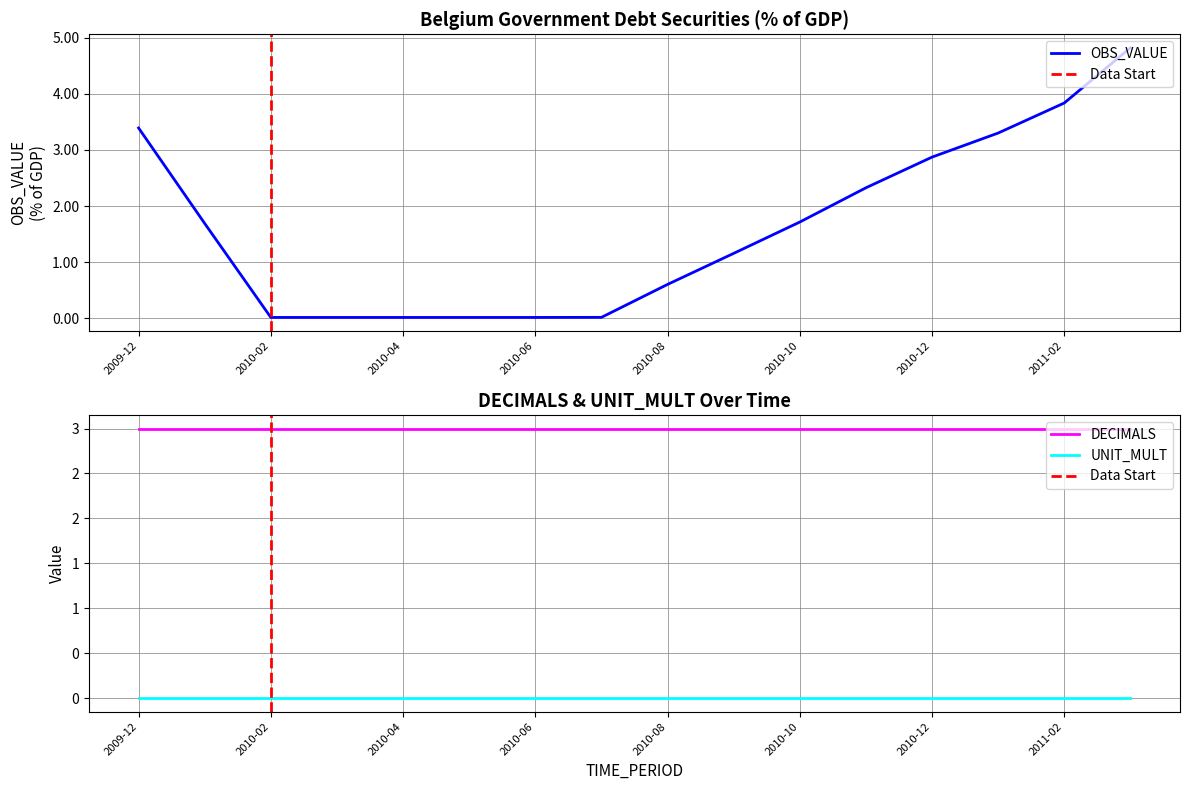

What is the label of the 12th point from the right?

2010-04